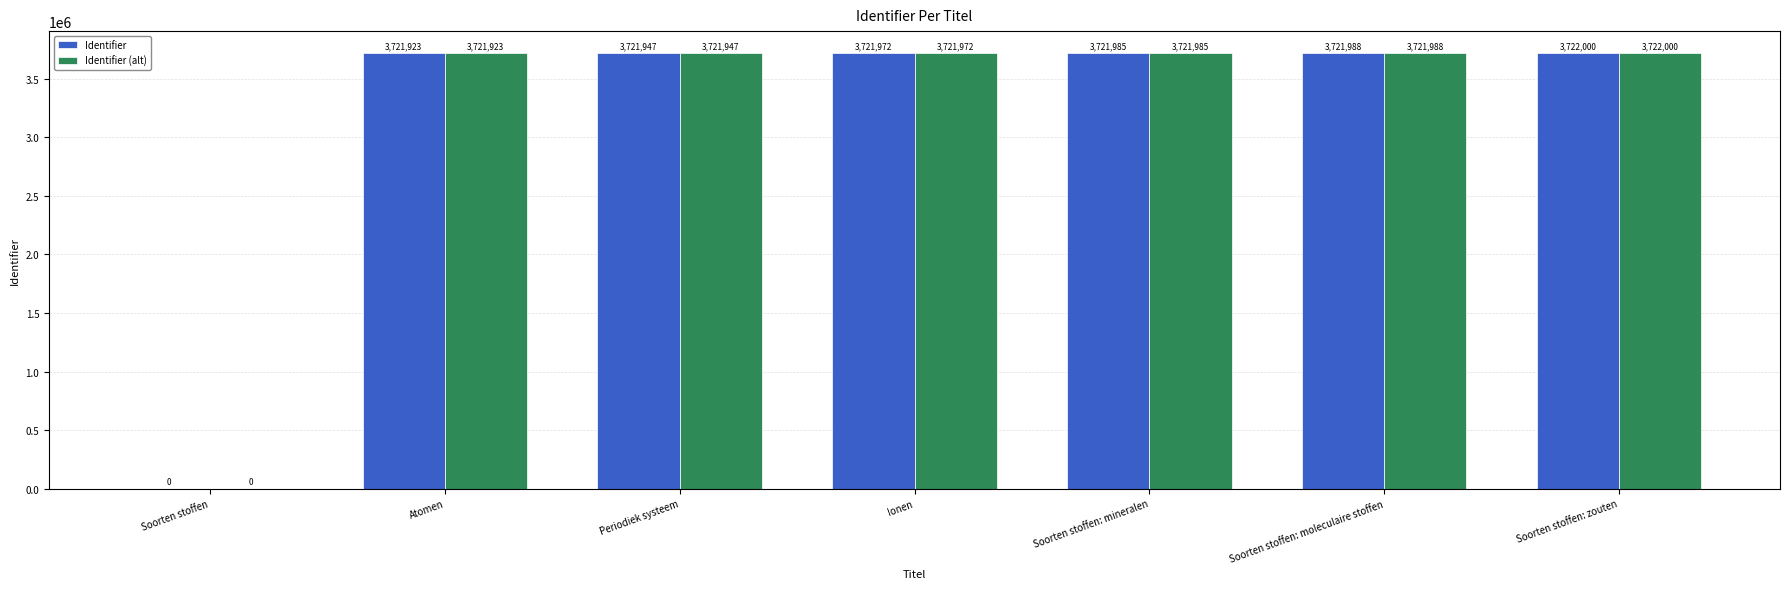

Reading left to right, what are all the values shown in this chart?

Identifier: Soorten stoffen=0	Atomen=3721923	Periodiek systeem=3721947	Ionen=3721972	Soorten stoffen: mineralen=3721985	Soorten stoffen: moleculaire stoffen=3721988	Soorten stoffen: zouten=3722000
Identifier (alt): Soorten stoffen=0	Atomen=3721923	Periodiek systeem=3721947	Ionen=3721972	Soorten stoffen: mineralen=3721985	Soorten stoffen: moleculaire stoffen=3721988	Soorten stoffen: zouten=3722000